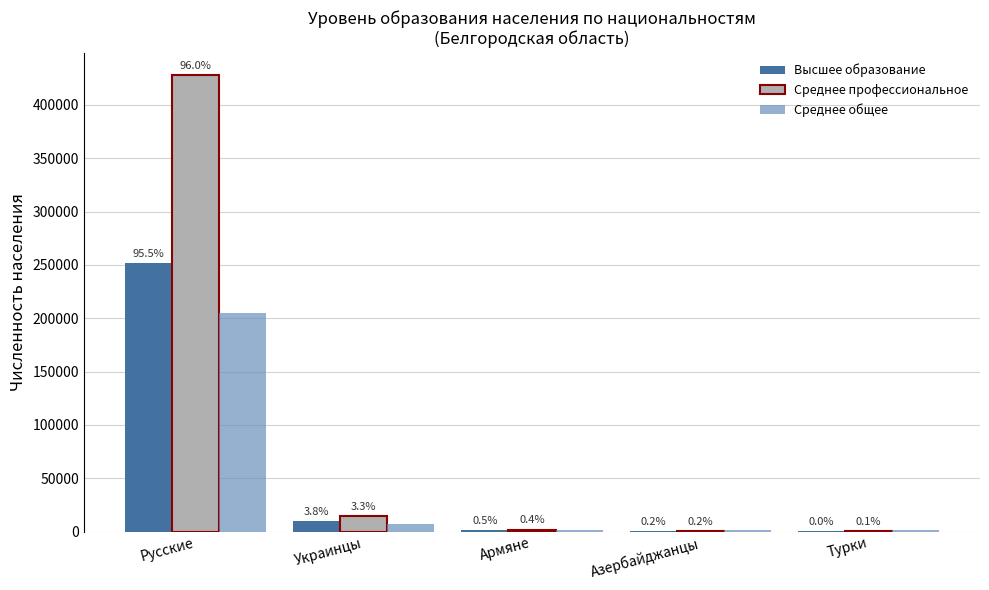

What is the average value of the Высшее образование series?

52690